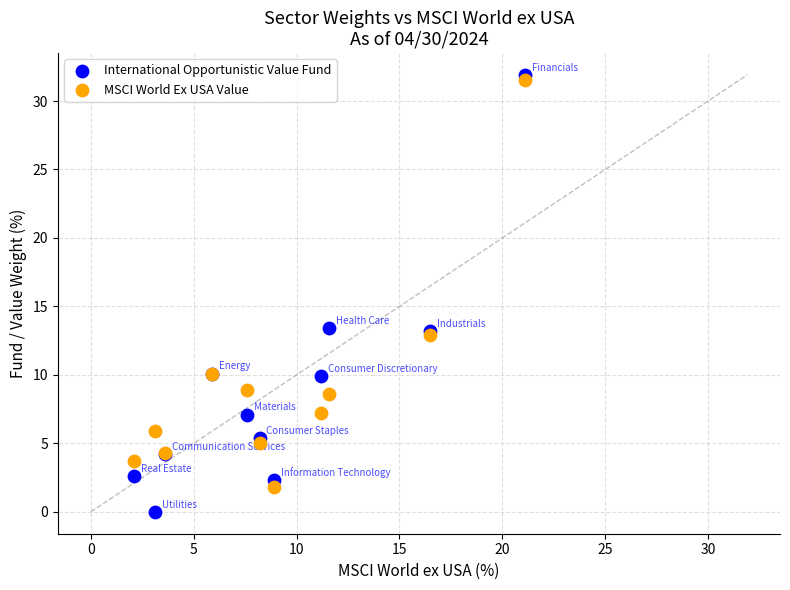

Which series contains the lowest Y value?

International Opportunistic Value Fund